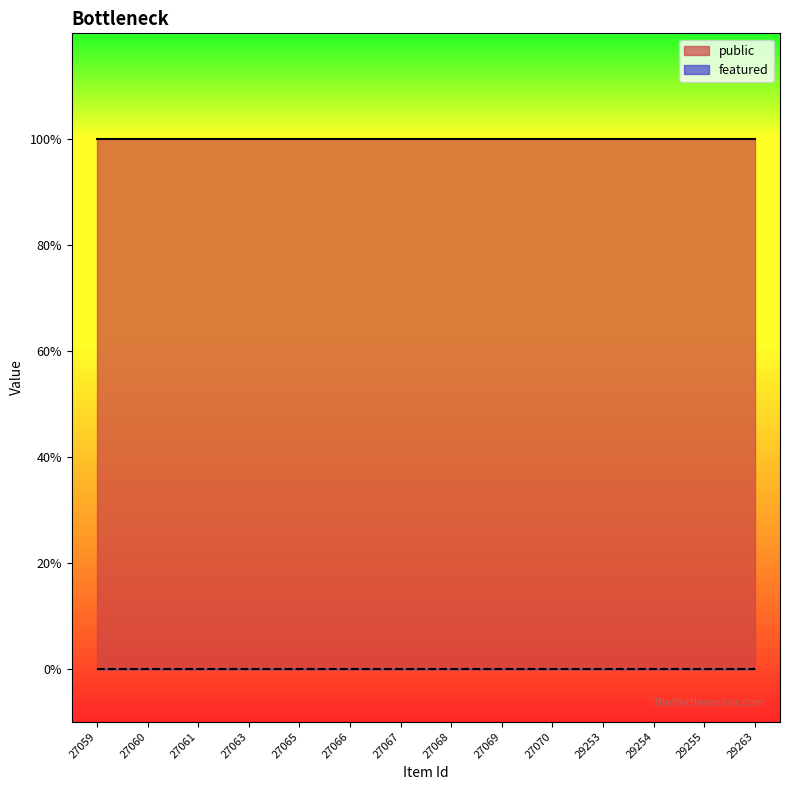

Rank the series by their maximum value, from lowest to highest.

featured, public